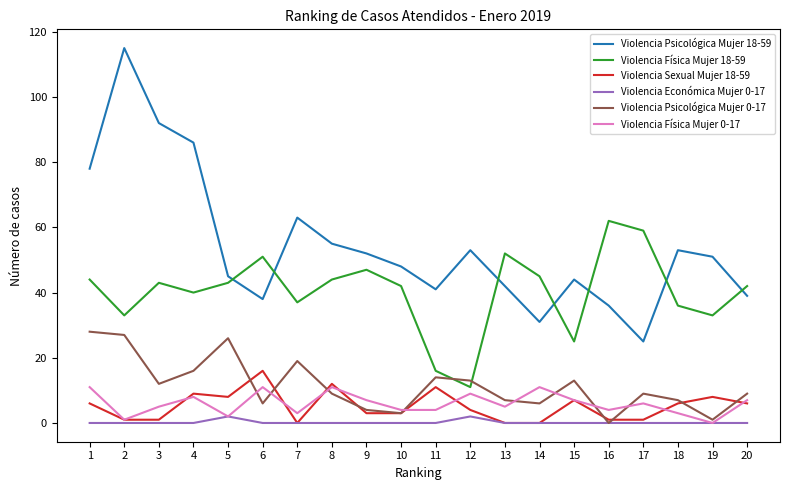

Which series has the largest range (max minus min)?

Violencia Psicológica Mujer 18-59